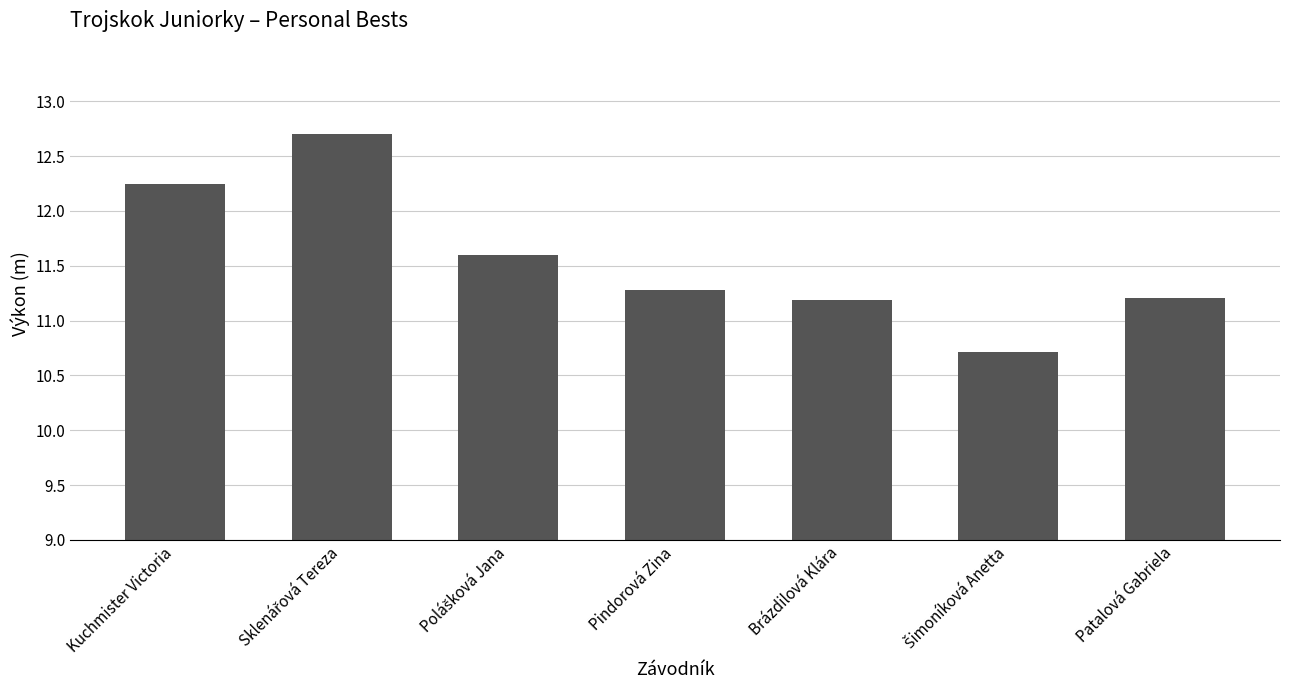

What is the greatest value displayed?

12.7